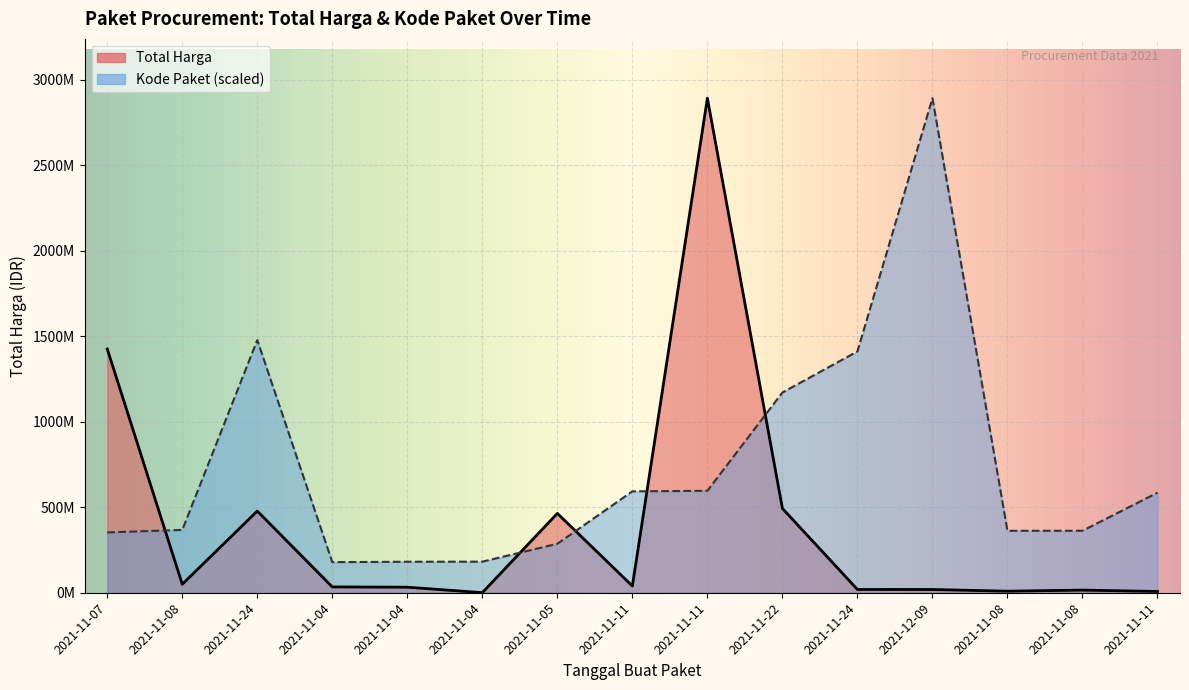

What is the total value across all series at 2021-11-04?

212927446.8